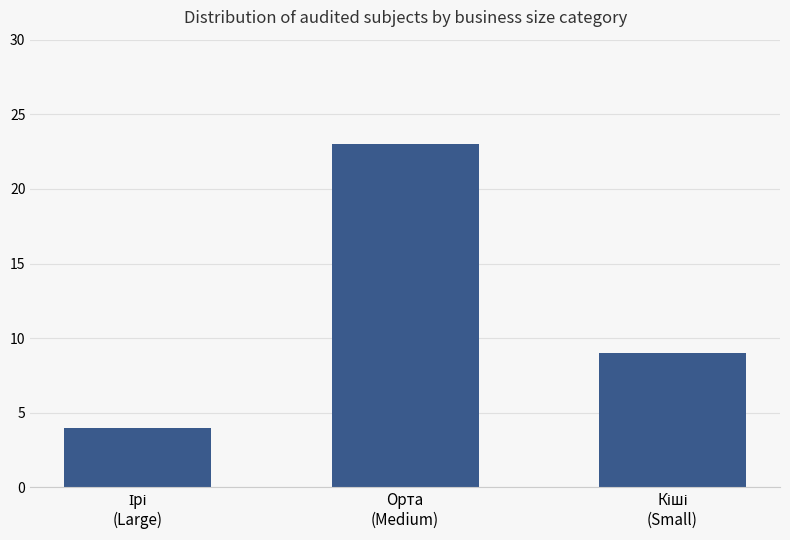

How many data points are less than 9?

1